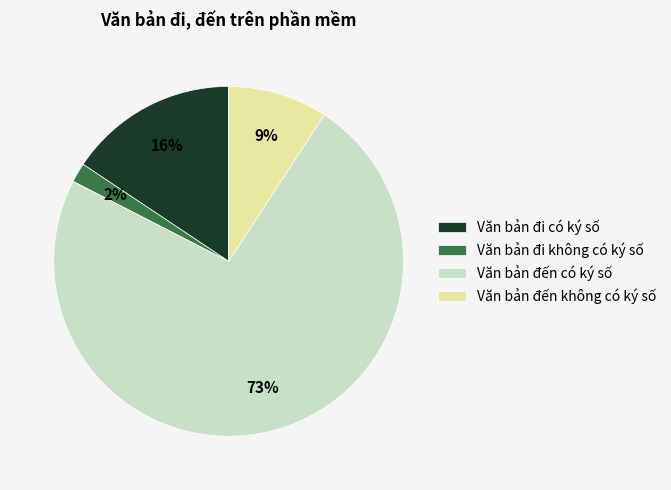

Which slice is the largest?

Văn bản đến có ký số